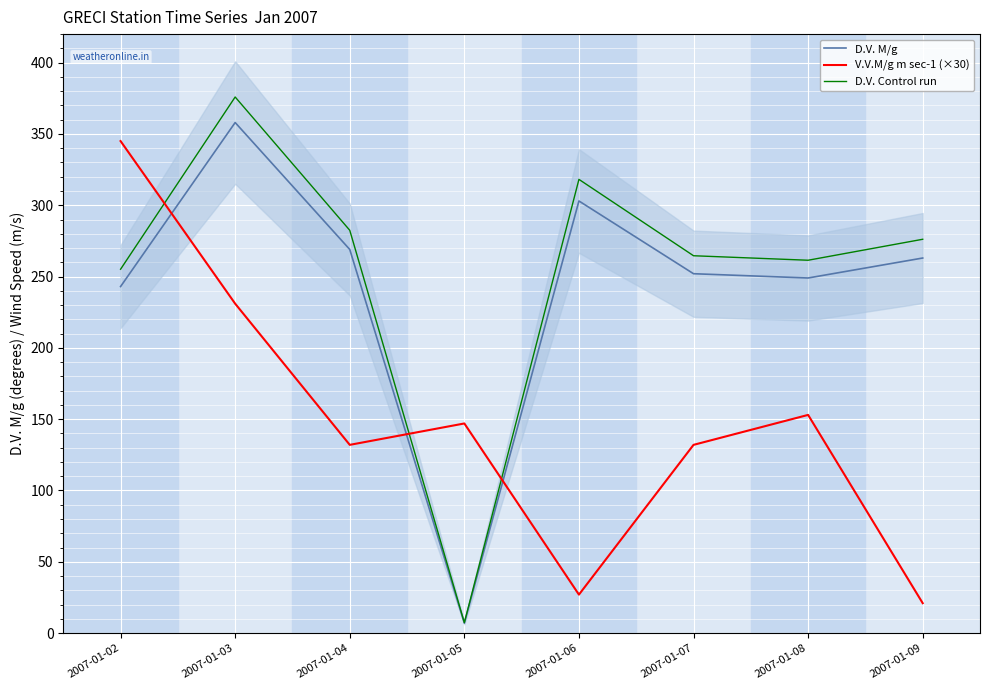

How many values in the D.V. M/g series exceed 263?

3